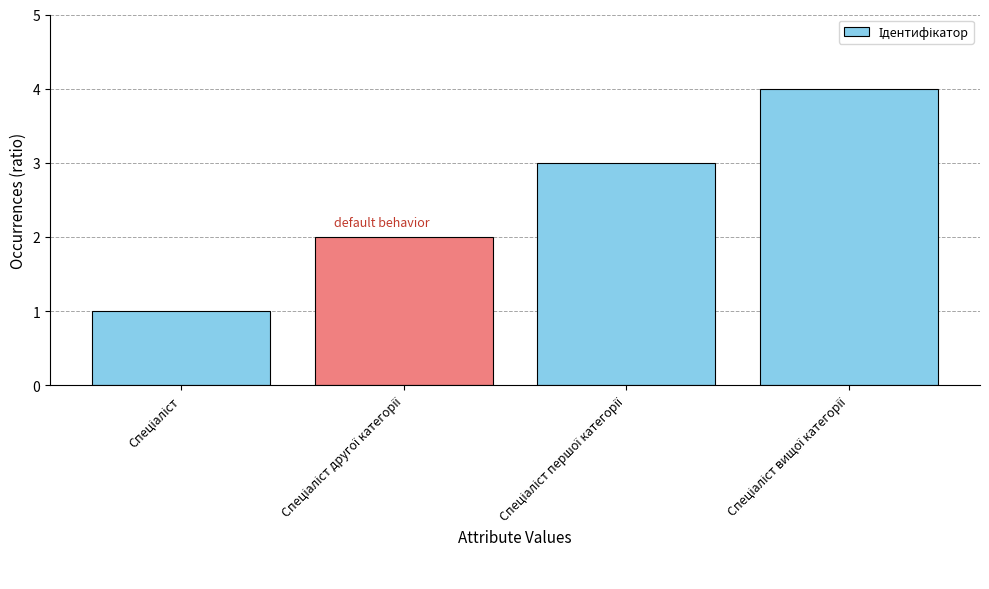

What is the value of the 1st bar from the left?

1